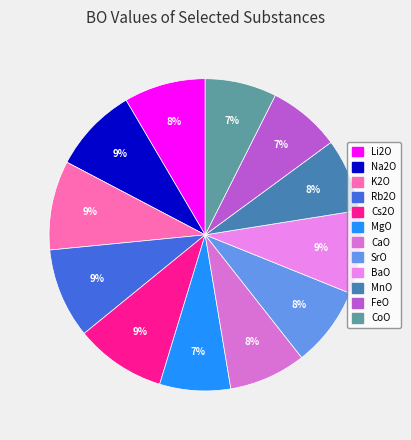

Is it true that Rb2O is 9% of the pie?

True